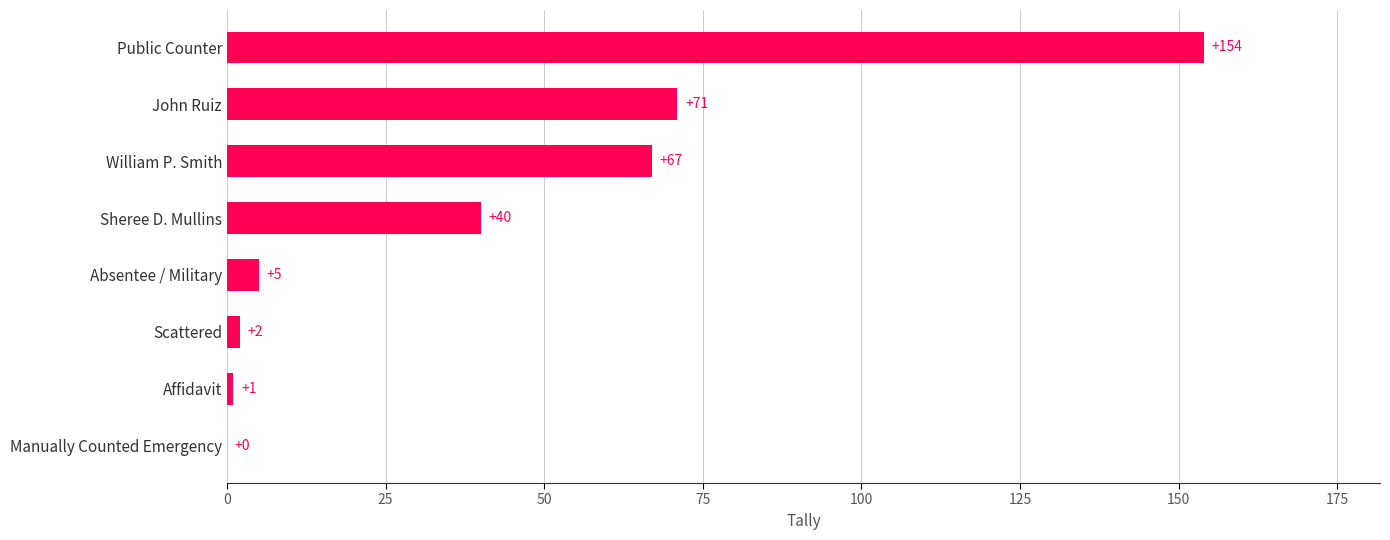

True or false: the data shows 71 at Sheree D. Mullins.

False